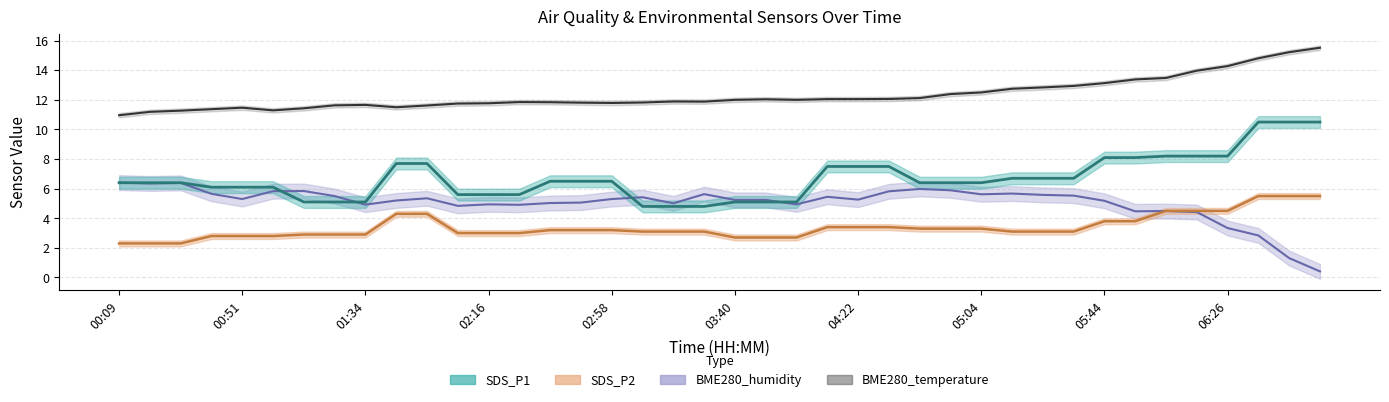

Is it true that SDS_P1 equals 5.1 at 03:40?

True